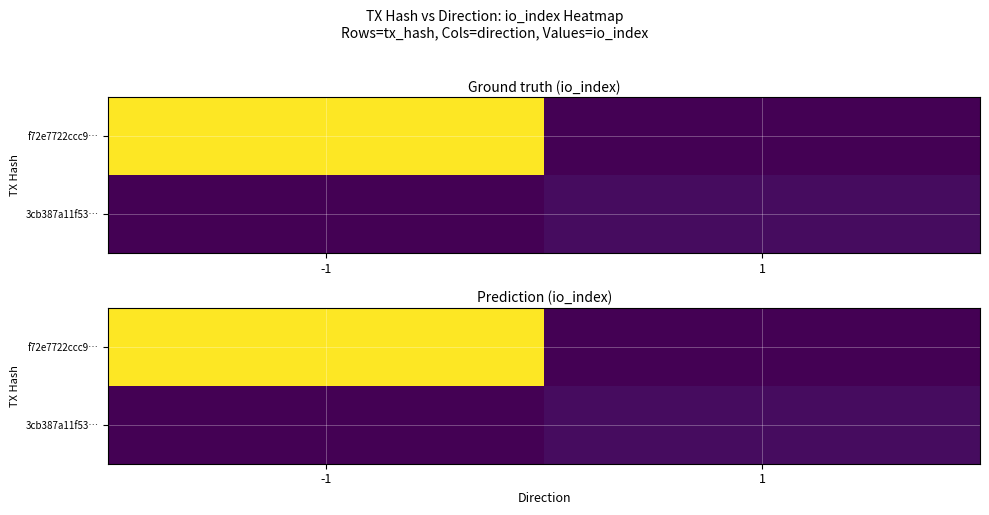

Rank the categories by f72e7722ccc9… value from lowest to highest.

1, -1